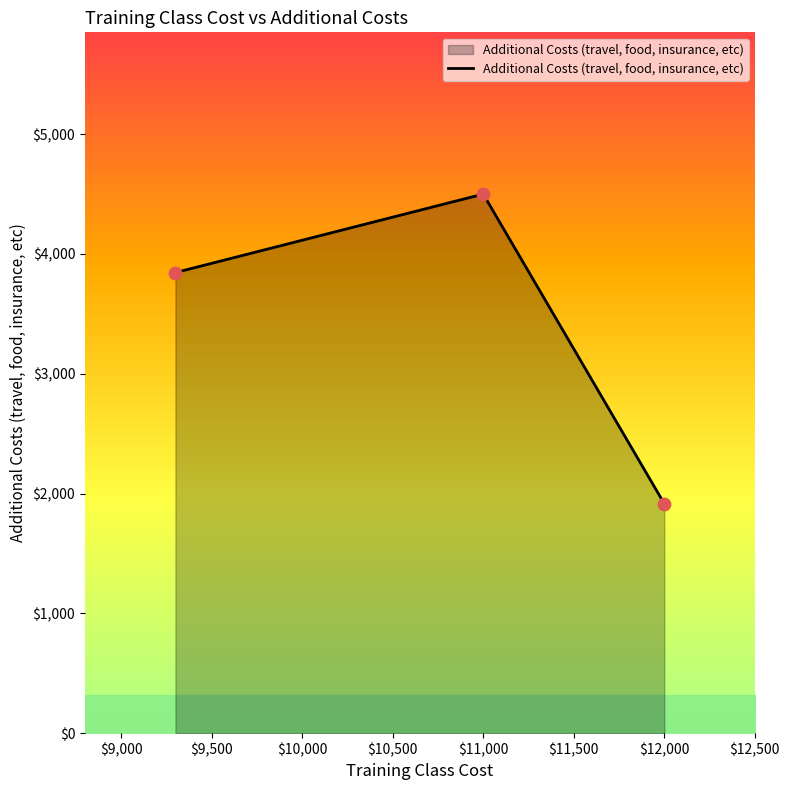

What is the difference between the maximum and minimum values?

2584.6